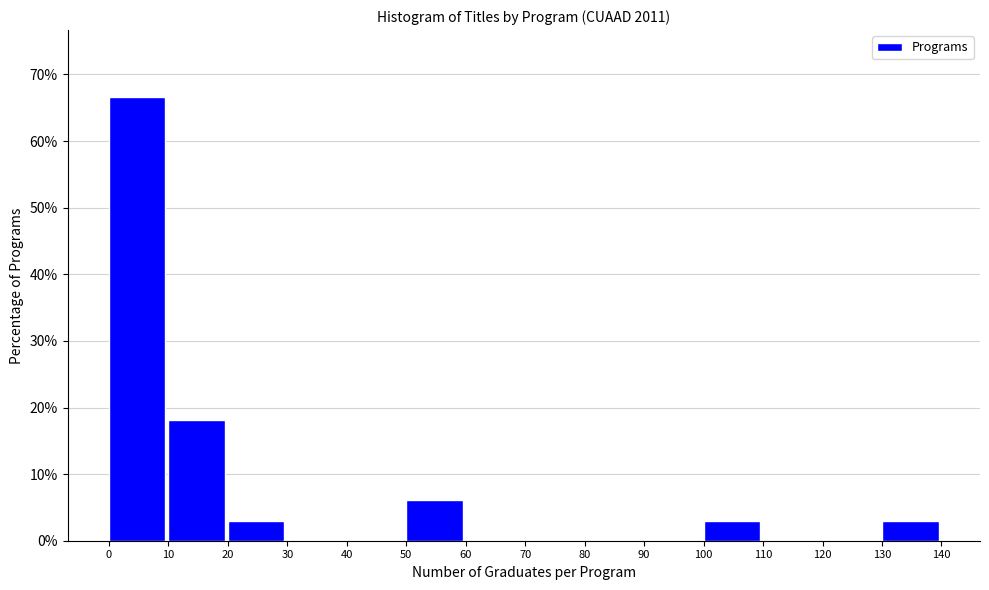

Reading left to right, transcribe this chart: for each bar, give the range it covers on the x-axis and its height. The values are not printed on the chart, so give them approximately, as read against the axis.

0 to 10: 67
10 to 20: 18
20 to 30: 3
30 to 40: 0
40 to 50: 0
50 to 60: 6
60 to 70: 0
70 to 80: 0
80 to 90: 0
90 to 100: 0
100 to 110: 3
110 to 120: 0
120 to 130: 0
130 to 140: 3